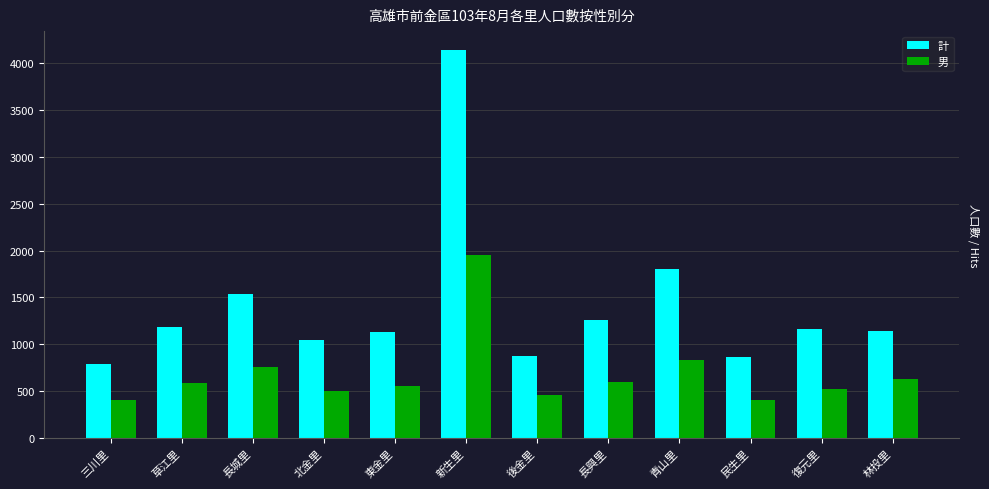

At which category is the sum across all series the highest?

新生里